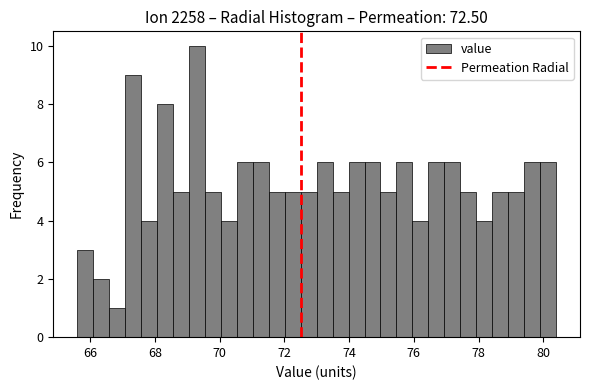

Read against the x-axis, roughly where is the centre of the tallest bar?

69.2